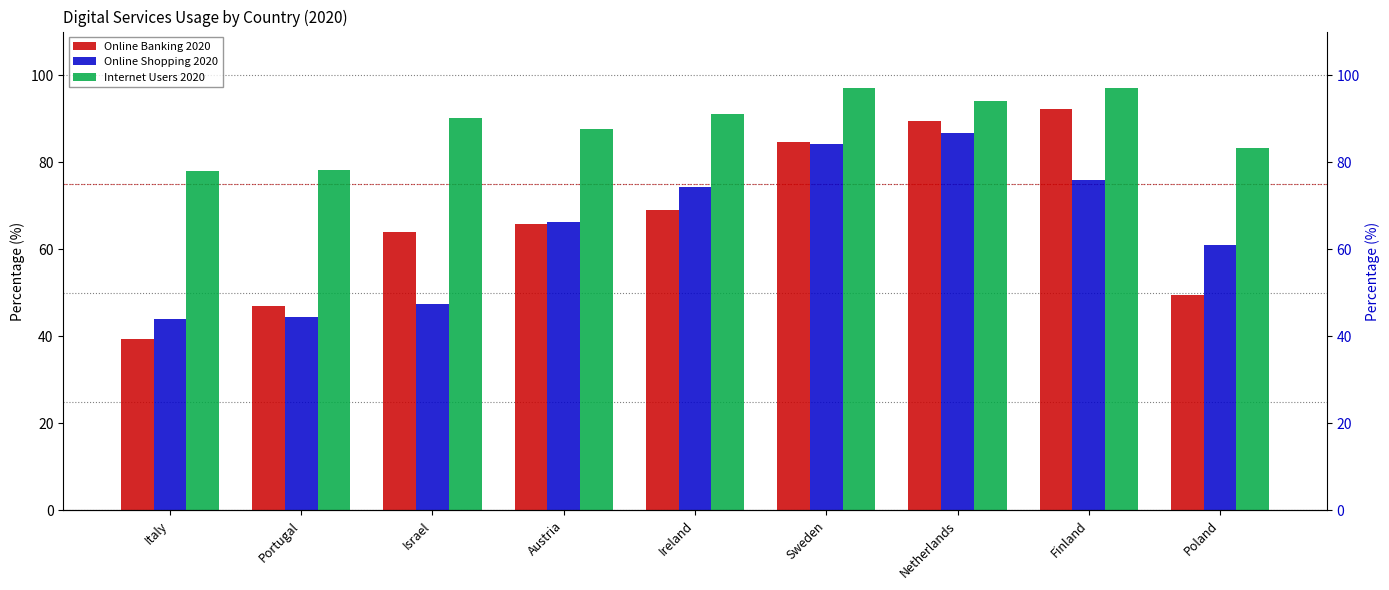

At which category is the sum across all series the highest?

Netherlands